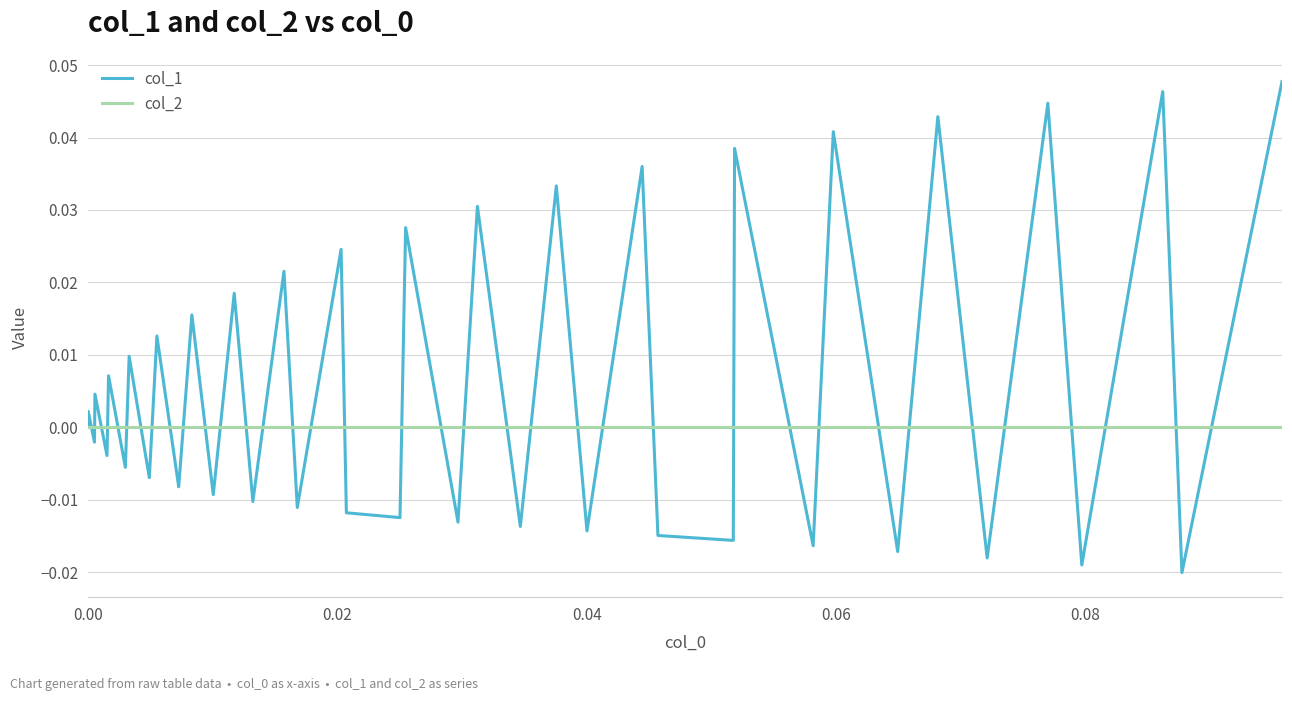

Count the number of categories in the chart.

40